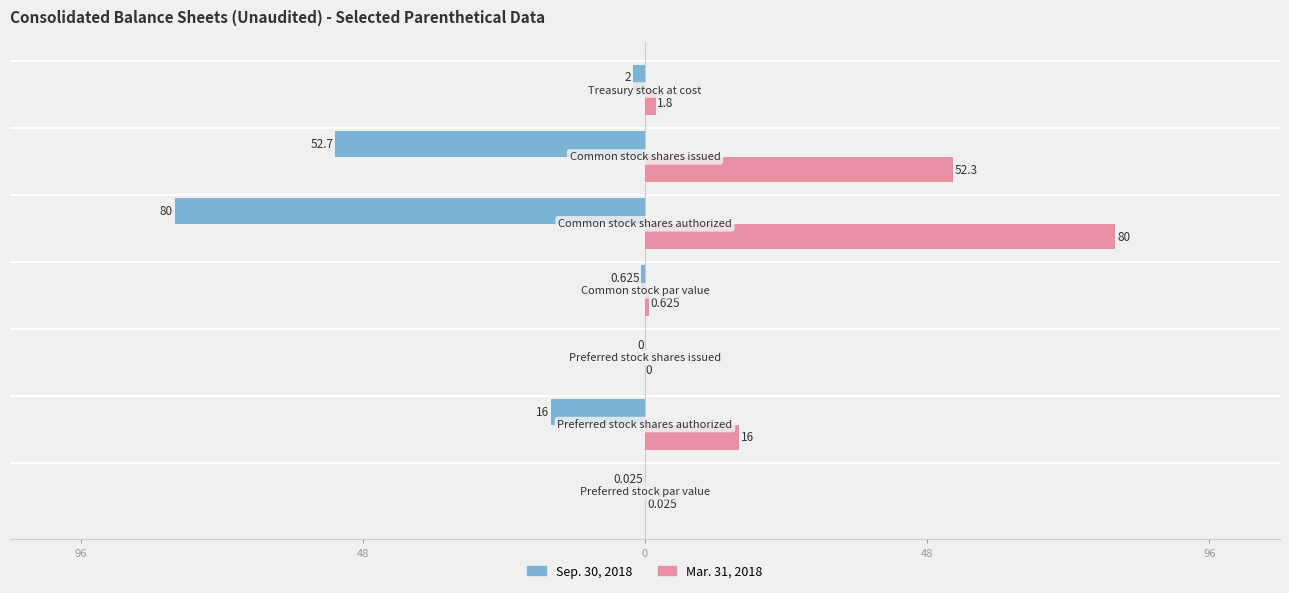

What is the difference between the maximum and second lowest values in the Mar. 31, 2018 series?

80.0